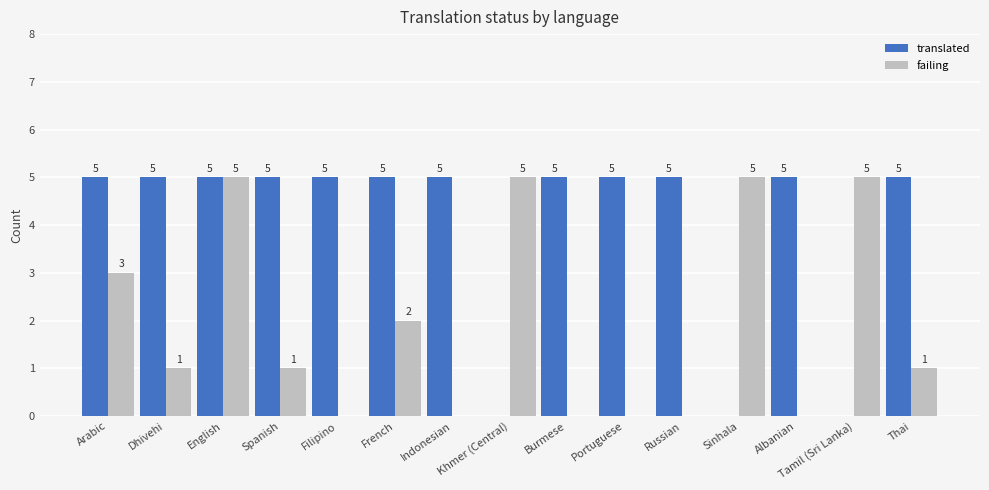

Are the bars horizontal?

No